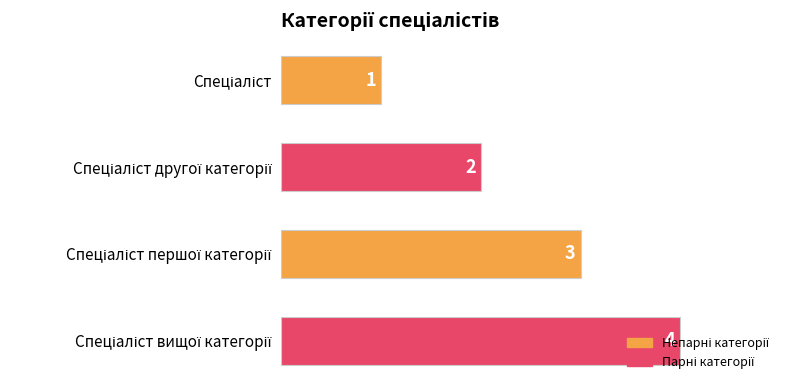

What is the greatest value displayed?

4